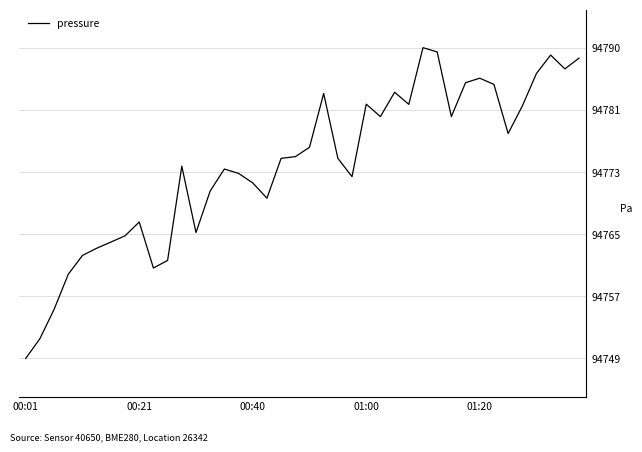

What is the maximum value shown in the chart?

94789.6